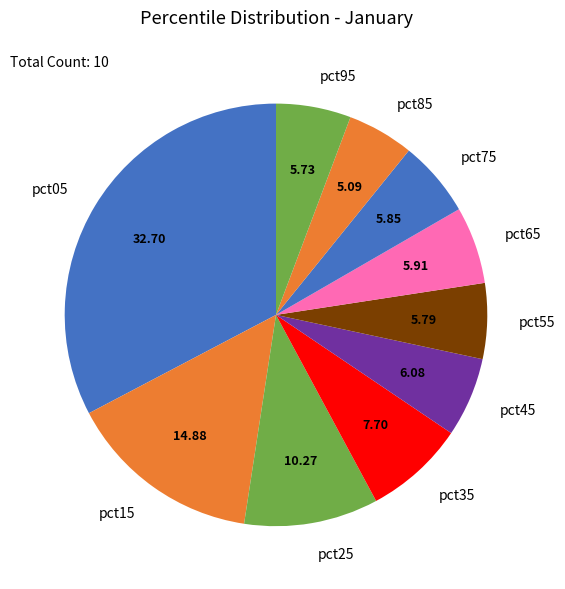

Is there a majority slice in this chart?

No